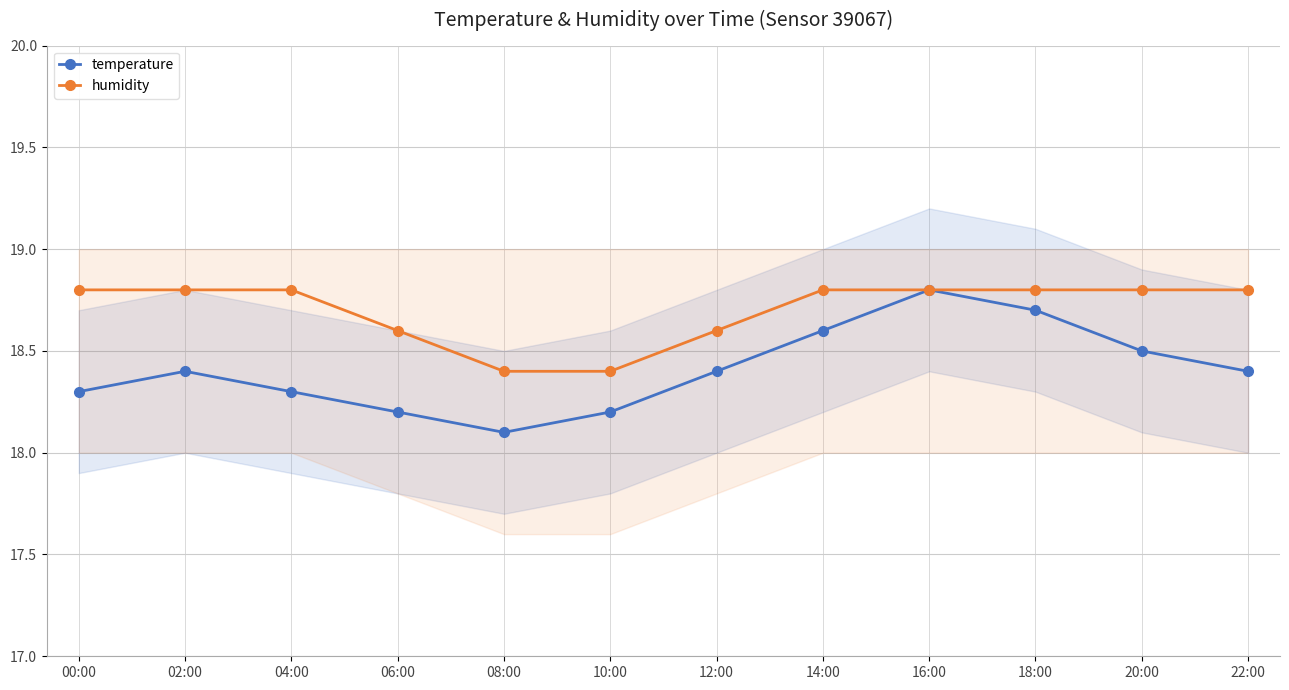

What is the difference between the temperature values at 18:00 and 08:00?

0.6